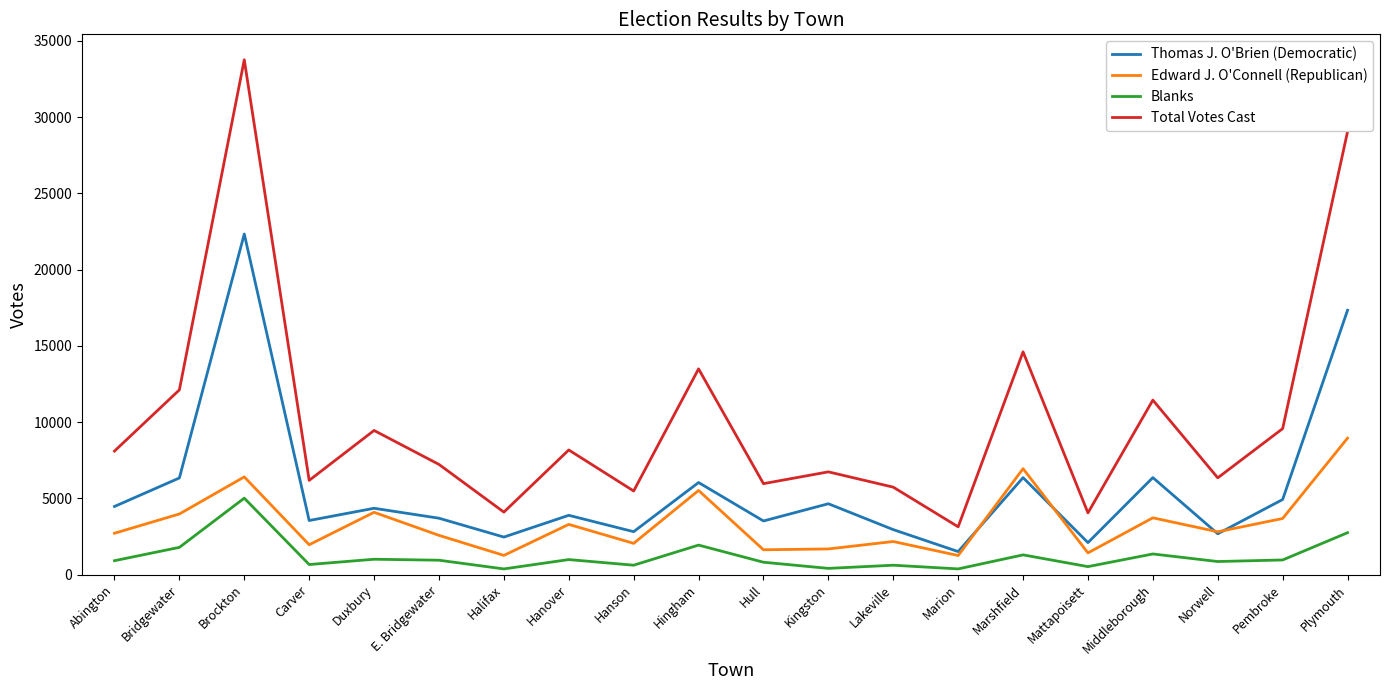

After their last crossing, which series has the higher values: Edward J. O'Connell (Republican) or Thomas J. O'Brien (Democratic)?

Thomas J. O'Brien (Democratic)